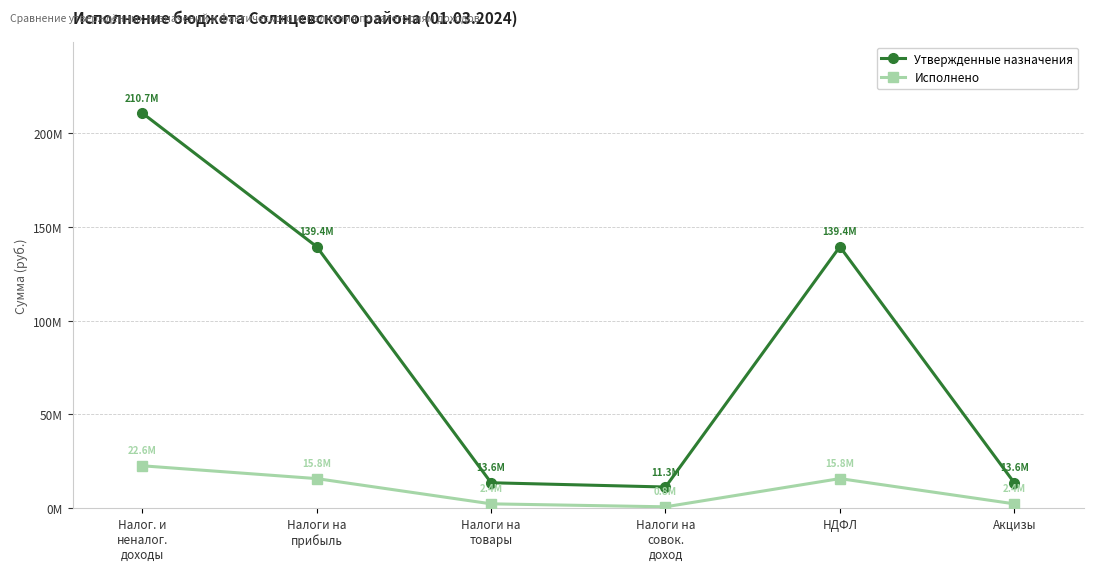

Is this an area chart (filled region under the line)?

No